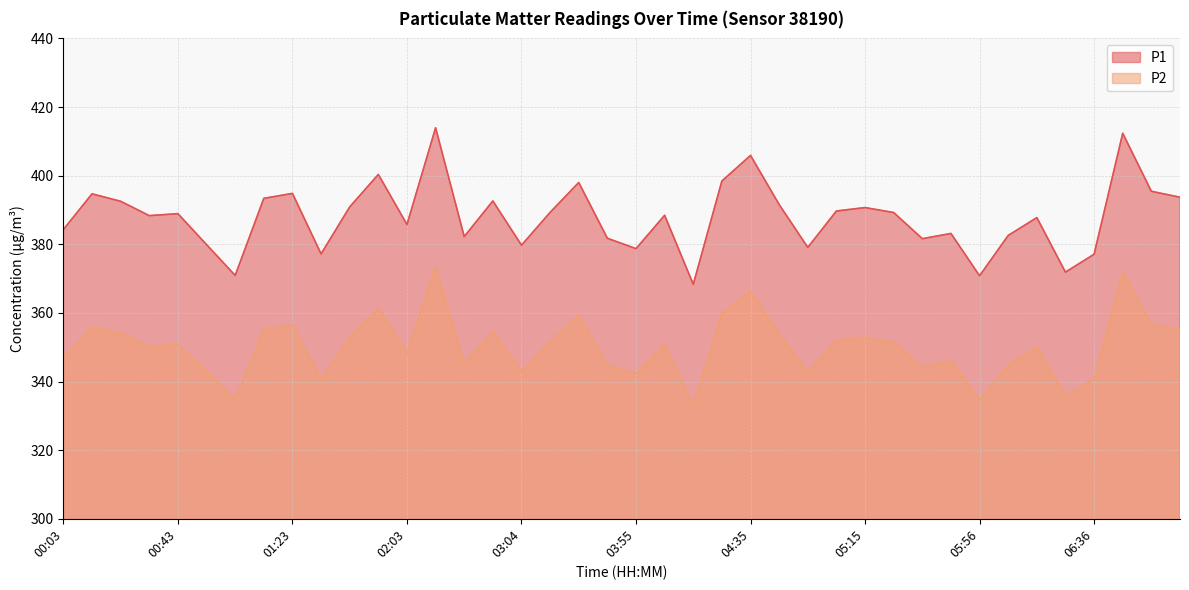

True or false: P2 has a value of 340.6 at 06:36.

True